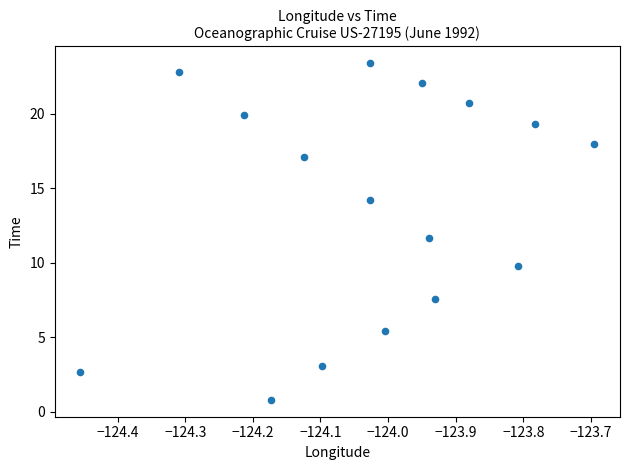

What is the range of X values (max minus min)?

0.8